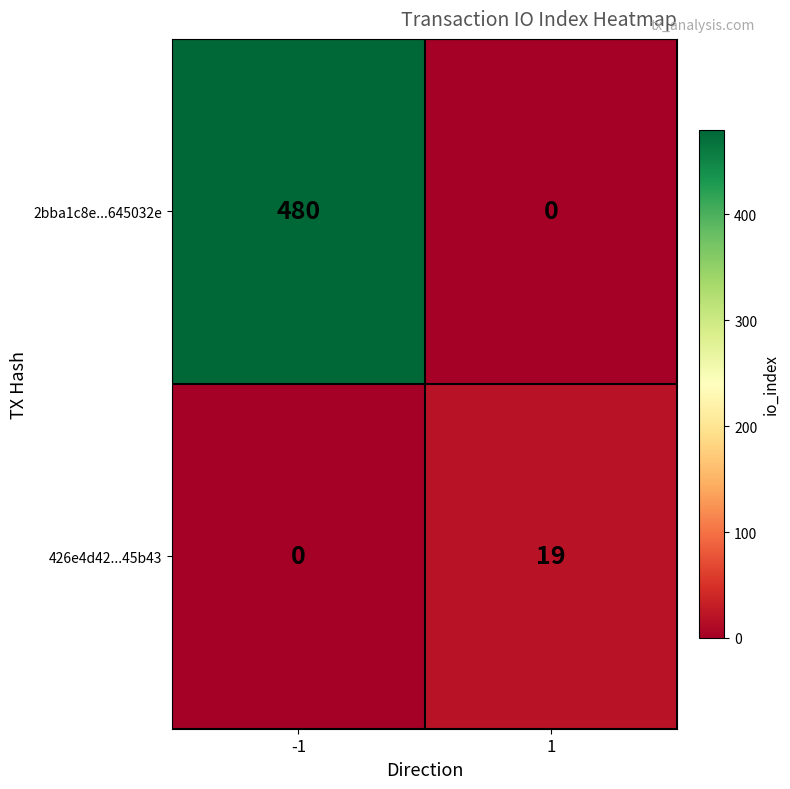

What is the greatest value displayed?

480